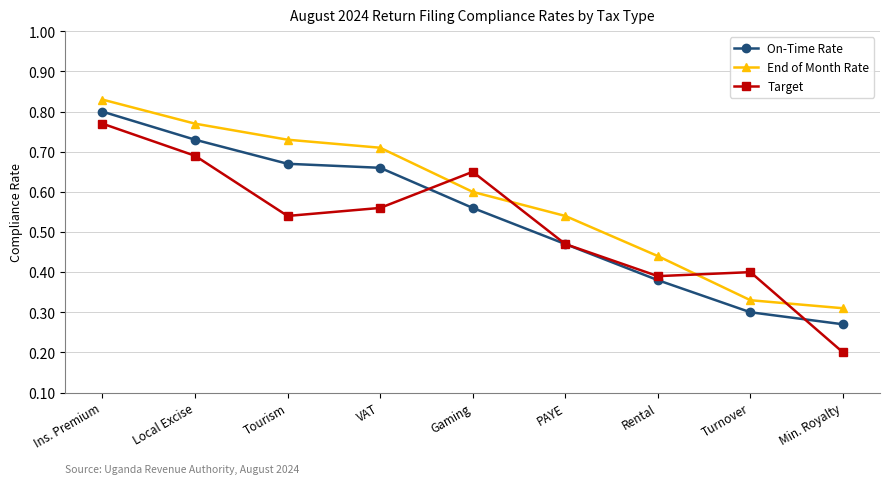

What is the total value across all series at VAT?

1.9